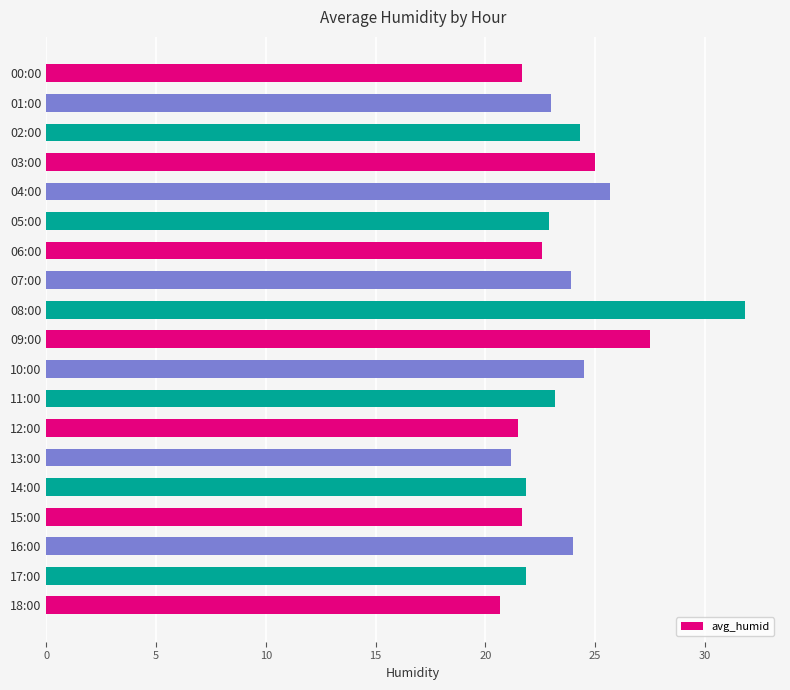

How many categories are shown in the chart?

19